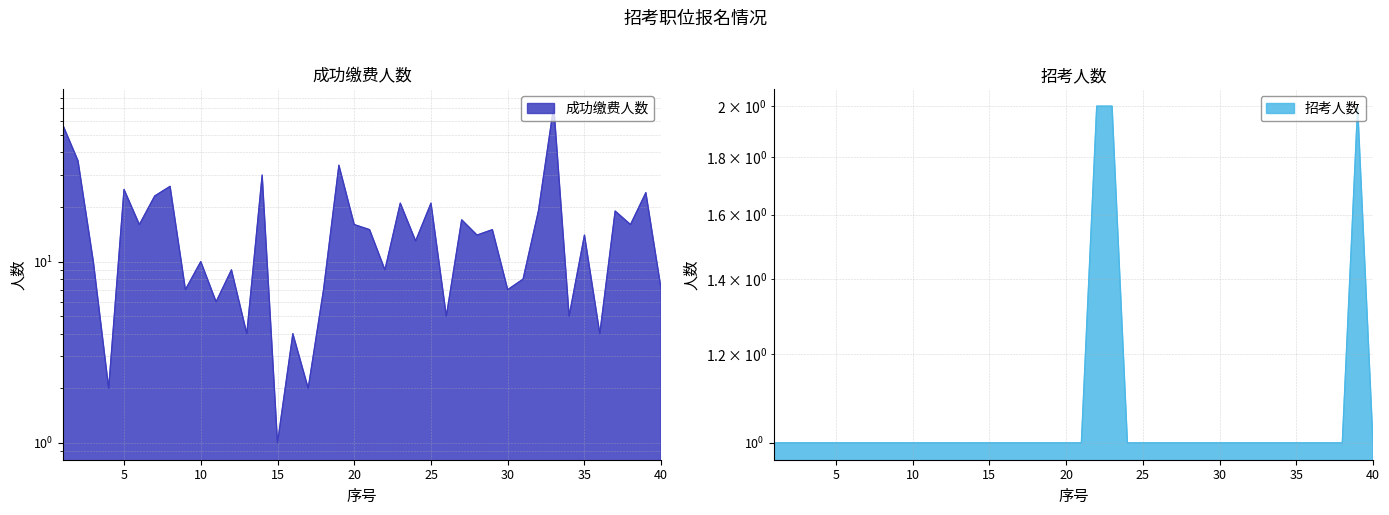

What is the value of the 成功缴费人数 point at the 39th from the left?

24